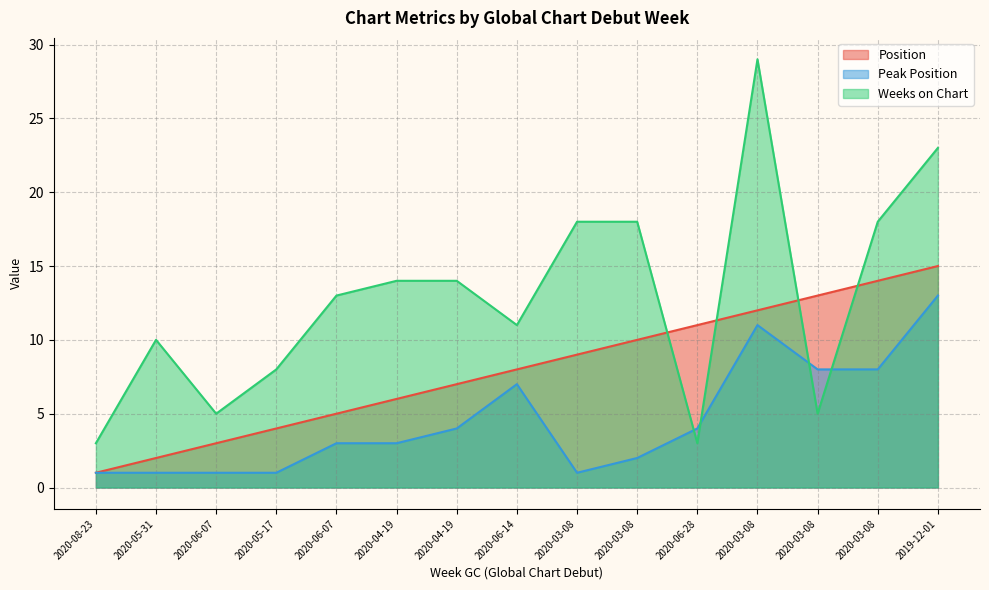

How many times do Weeks on Chart and Peak Position cross each other?

4